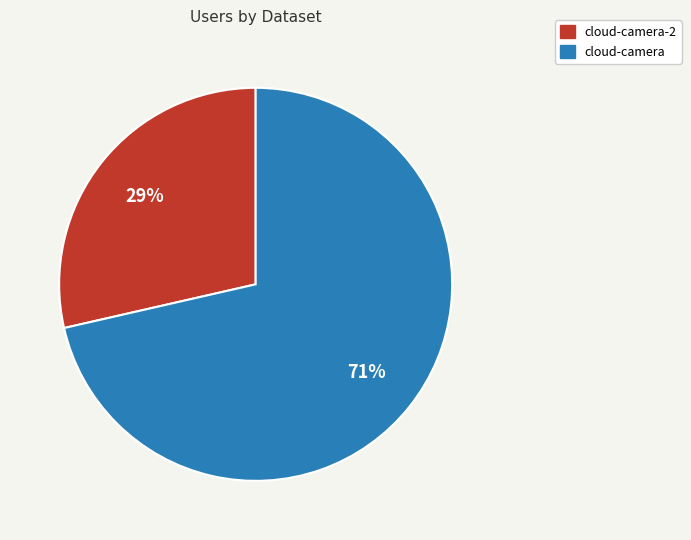

True or false: cloud-camera accounts for 62% of the total.

False